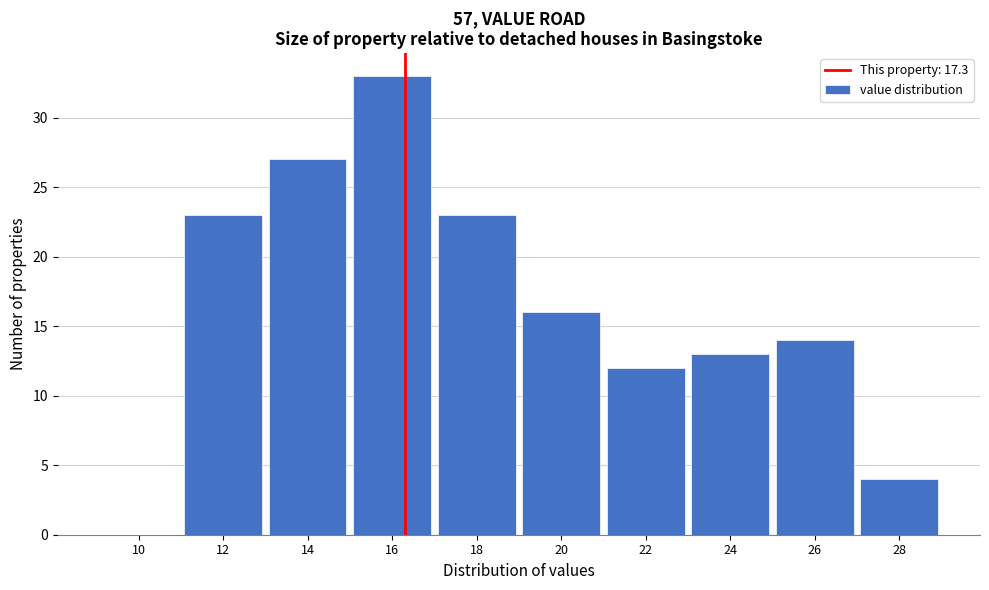

Reading right to left, transcribe all the data shown in this chart.

28=4	26=14	24=13	22=12	20=16	18=23	16=33	14=27	12=23	10=0